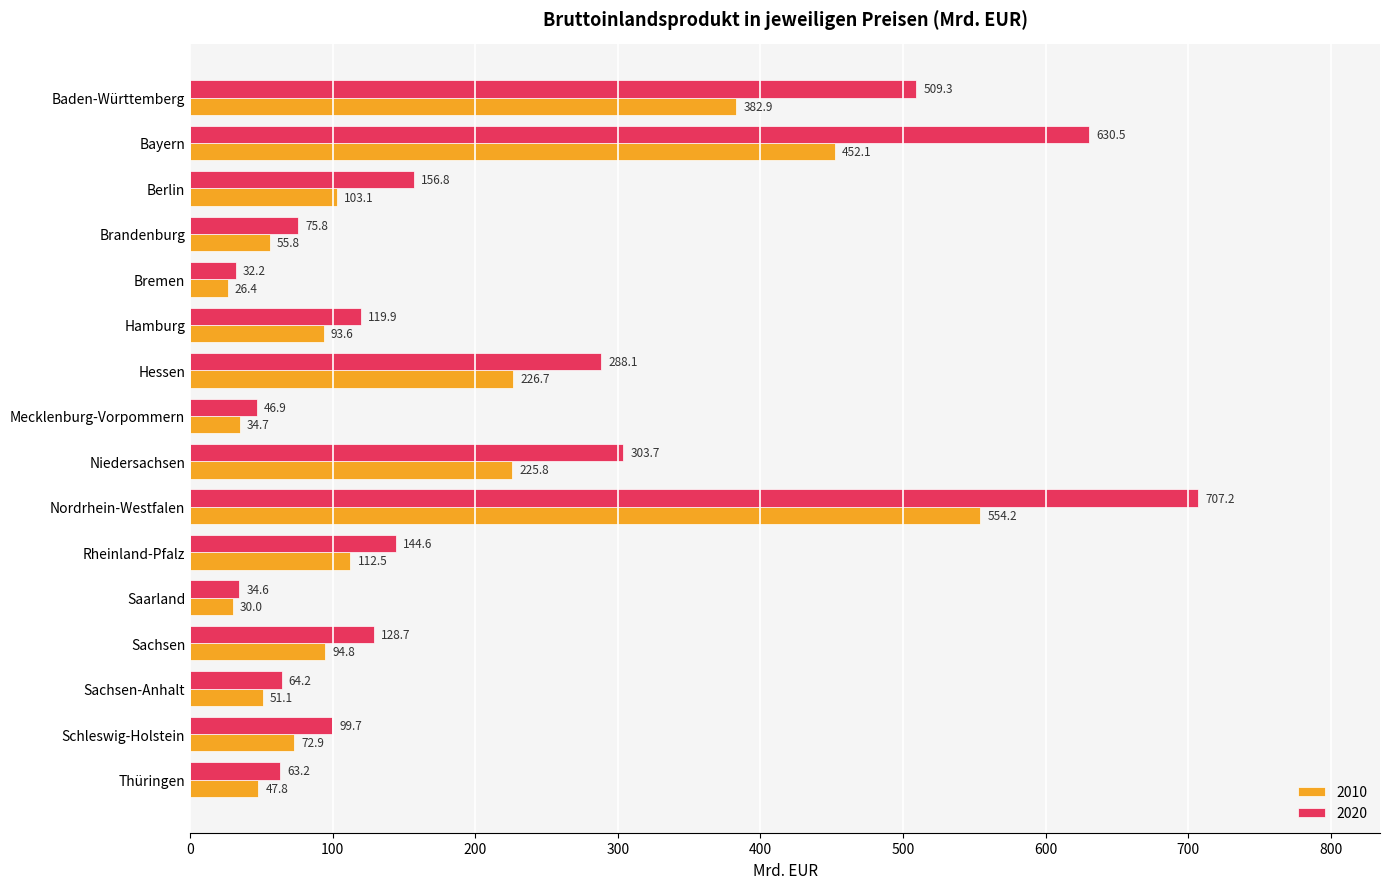

At which label does 2020 reach its minimum?

Bremen